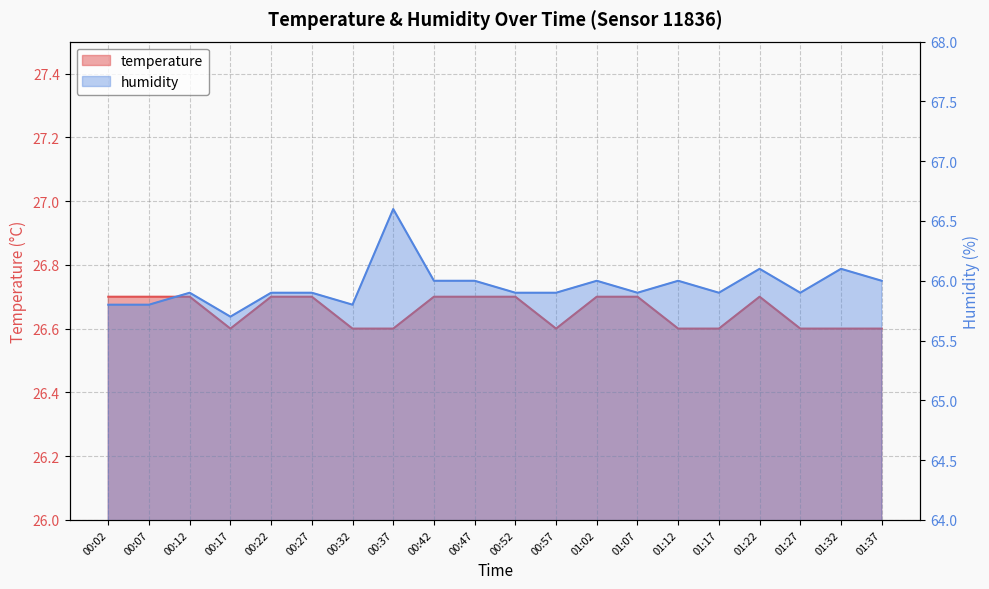

How many temperature values are between 26 and 27?

20